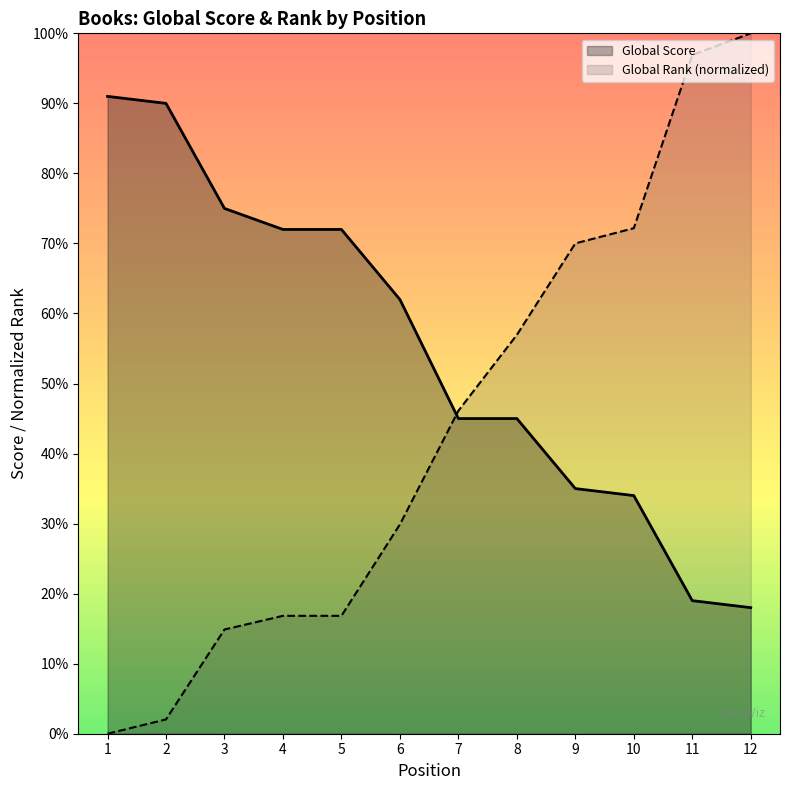

How many intersections are there between Global Score and Global Rank (normalized)?

1